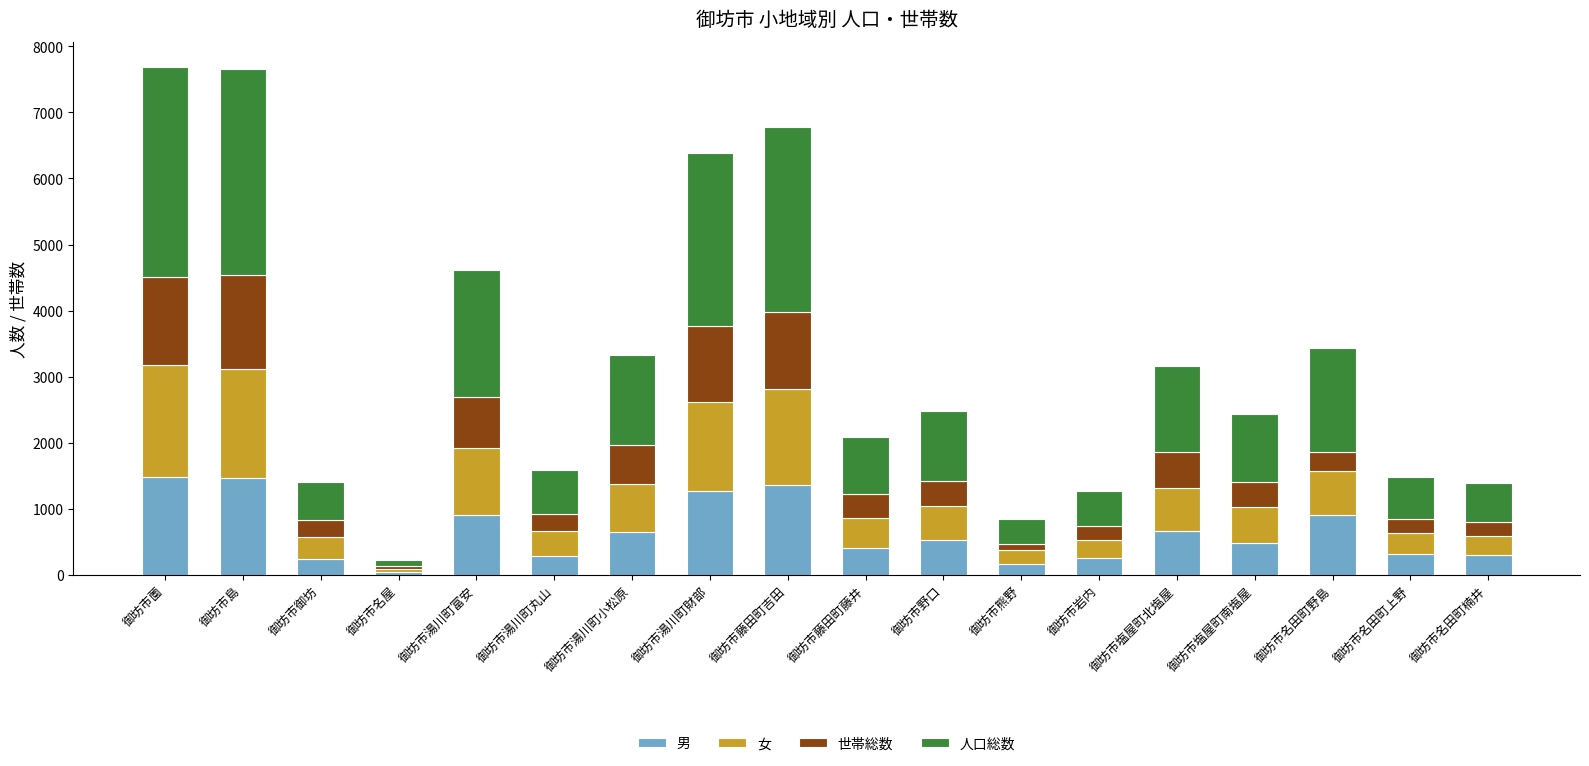

What is the total value across all series at 御坊市名田町野島?

3435